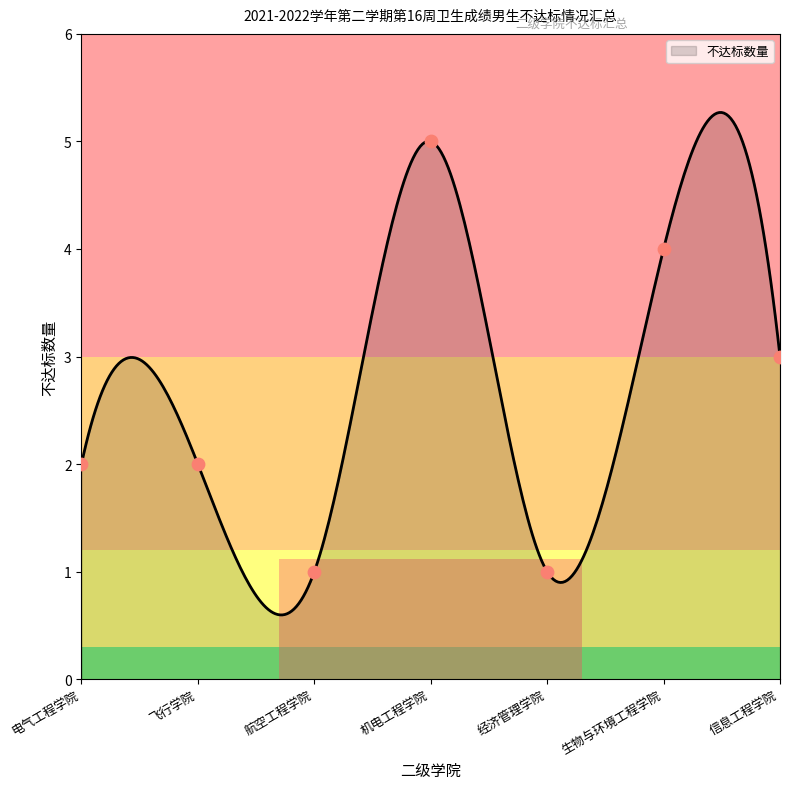

What is the lowest value of the 不达标数量 series?

0.6